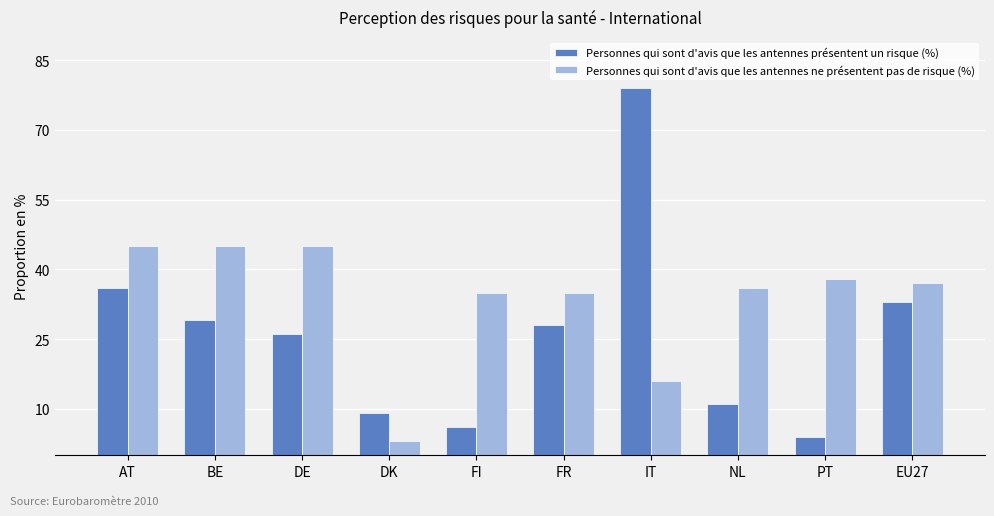

How many data points does each series have?

10